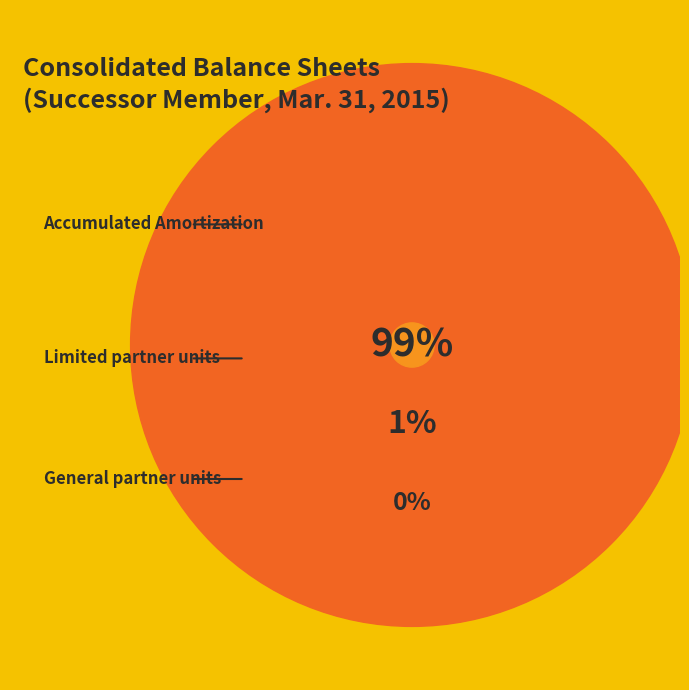

Does Limited partner capital account, units outstanding represent more than half of the total?

Yes